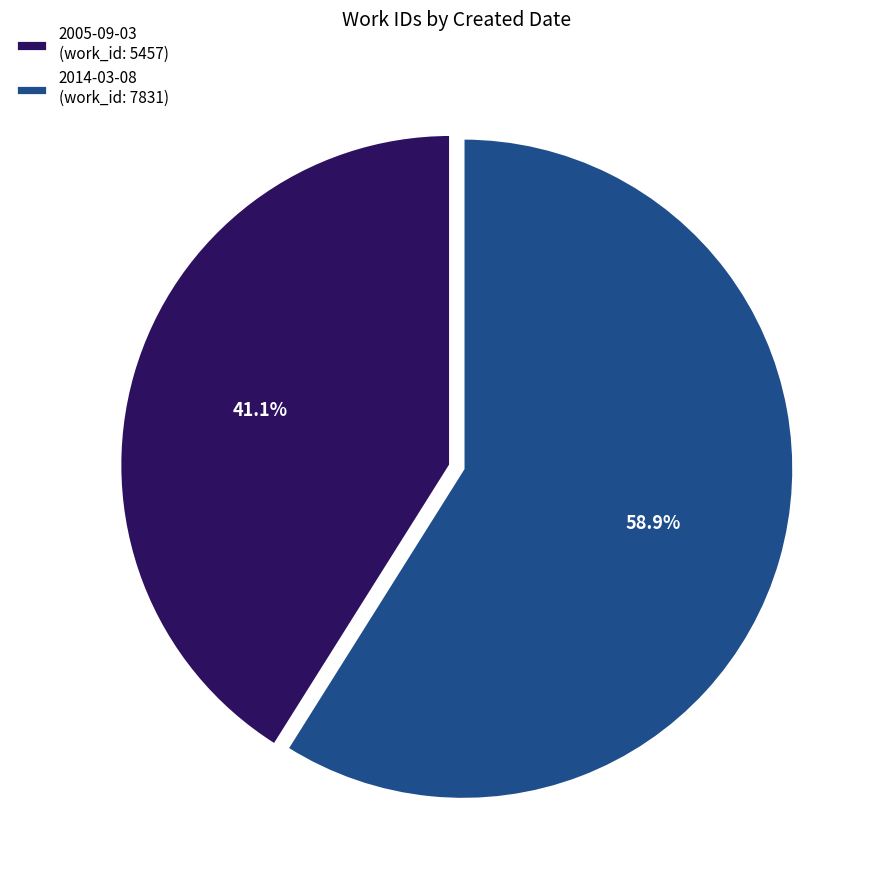

How many segments does this pie chart have?

2